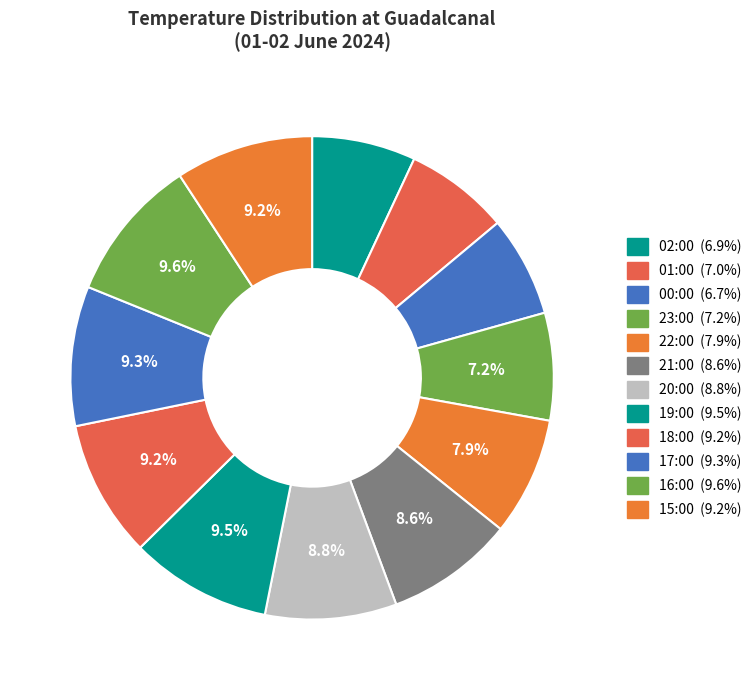

To the nearest percent, what percentage of the pie is 15:00?

9%